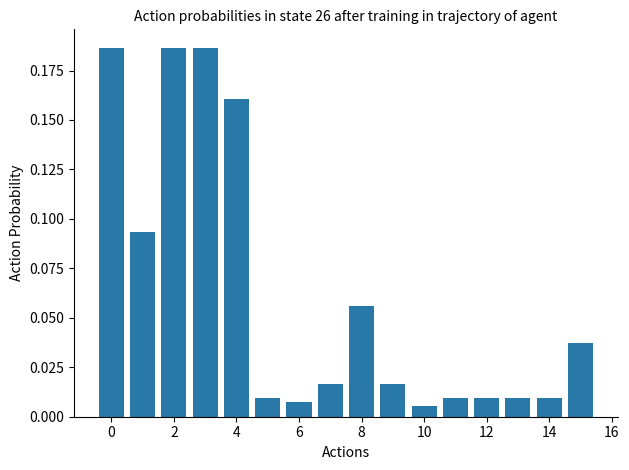

What is the sum of all values?

1.0